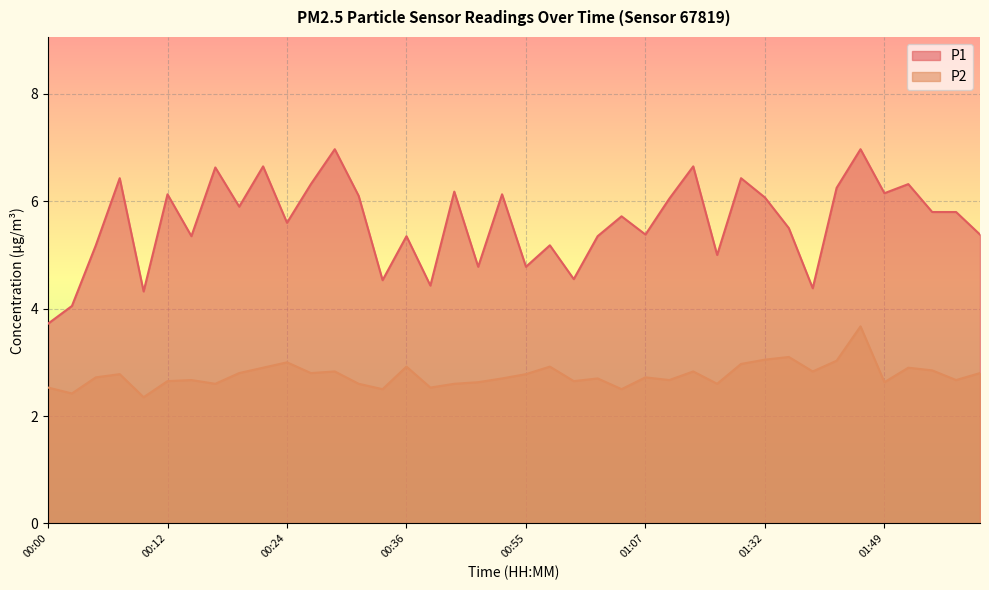

What is the sum of the P1 values at 01:10 and 00:39?

10.5